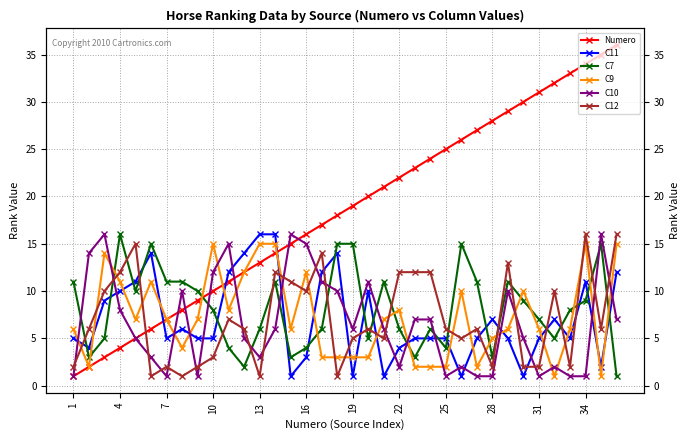

What is the value of the C10 point at the 16th from the left?

15